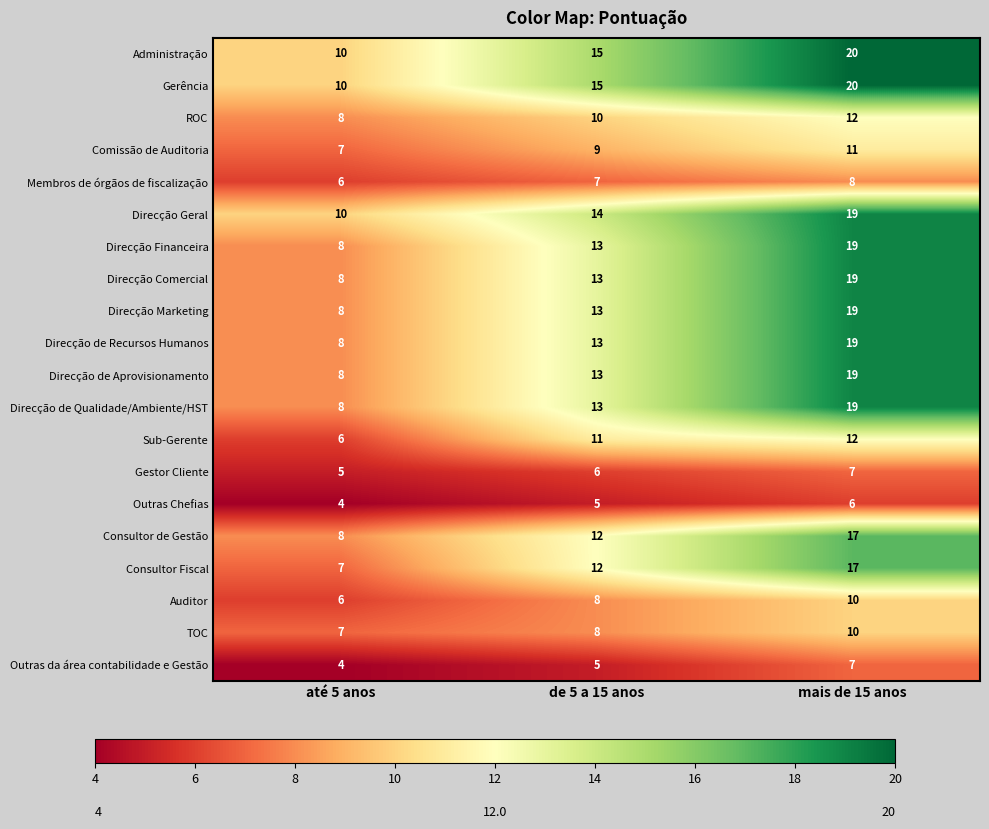

What is the total value across all series at mais de 15 anos?

290